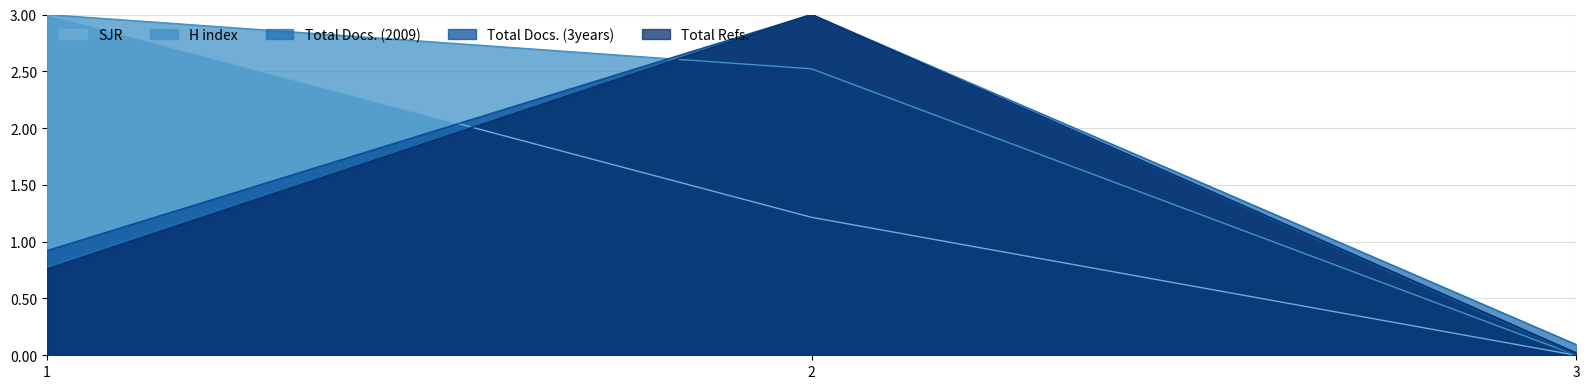

Which series has the largest total across all categories?

H index